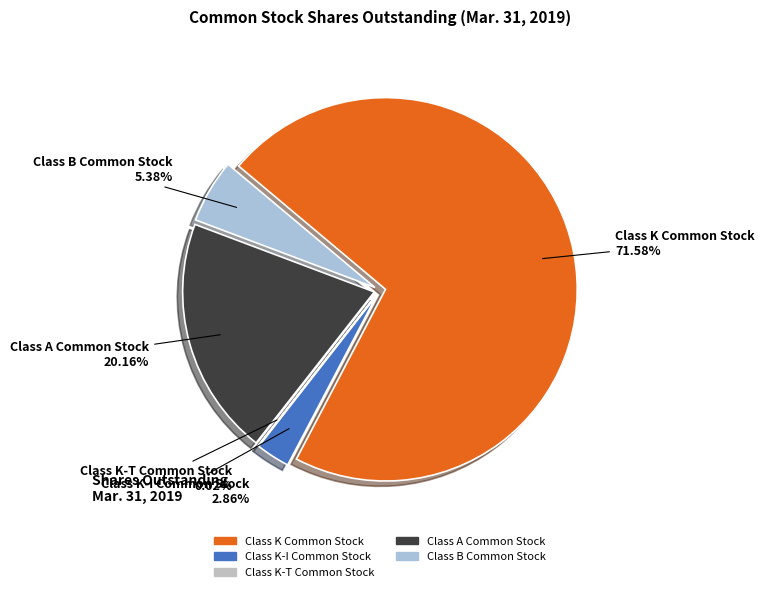

What is the change in value from Class K-I Common Stock to Class A Common Stock?

+401893